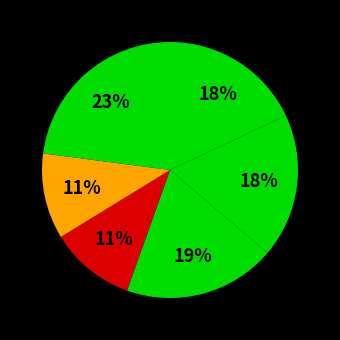

Count the number of slices in the pie.

6